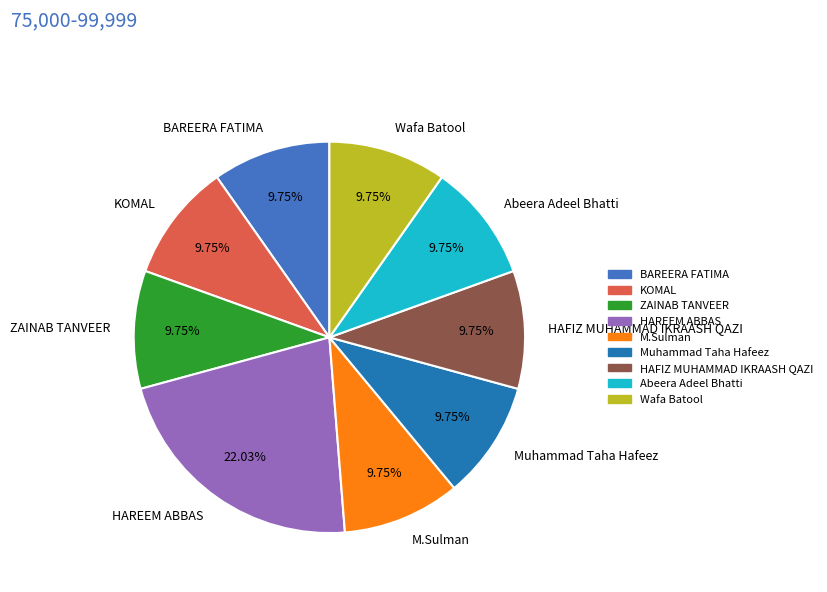

Is there a majority slice in this chart?

No